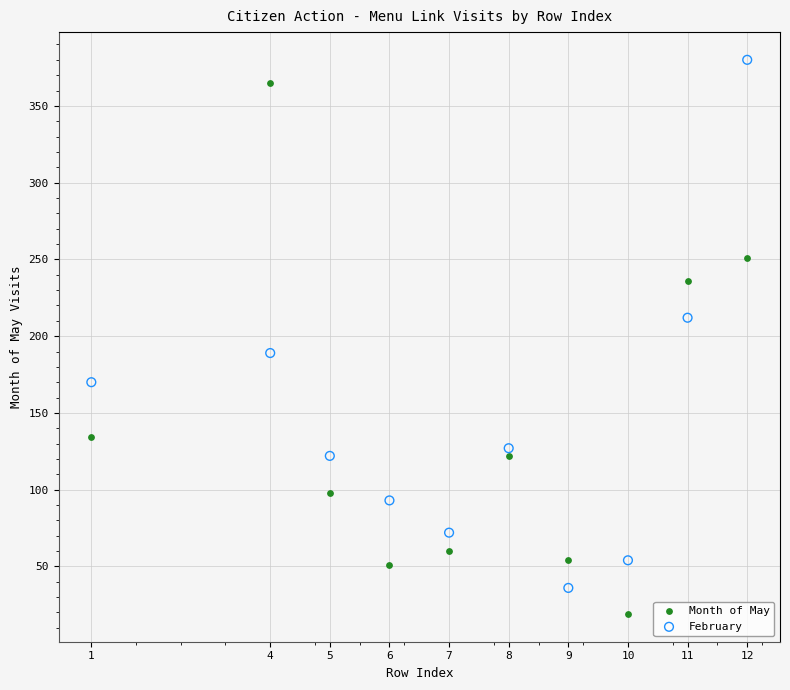

Which series reaches the minimum Y coordinate?

Month of May